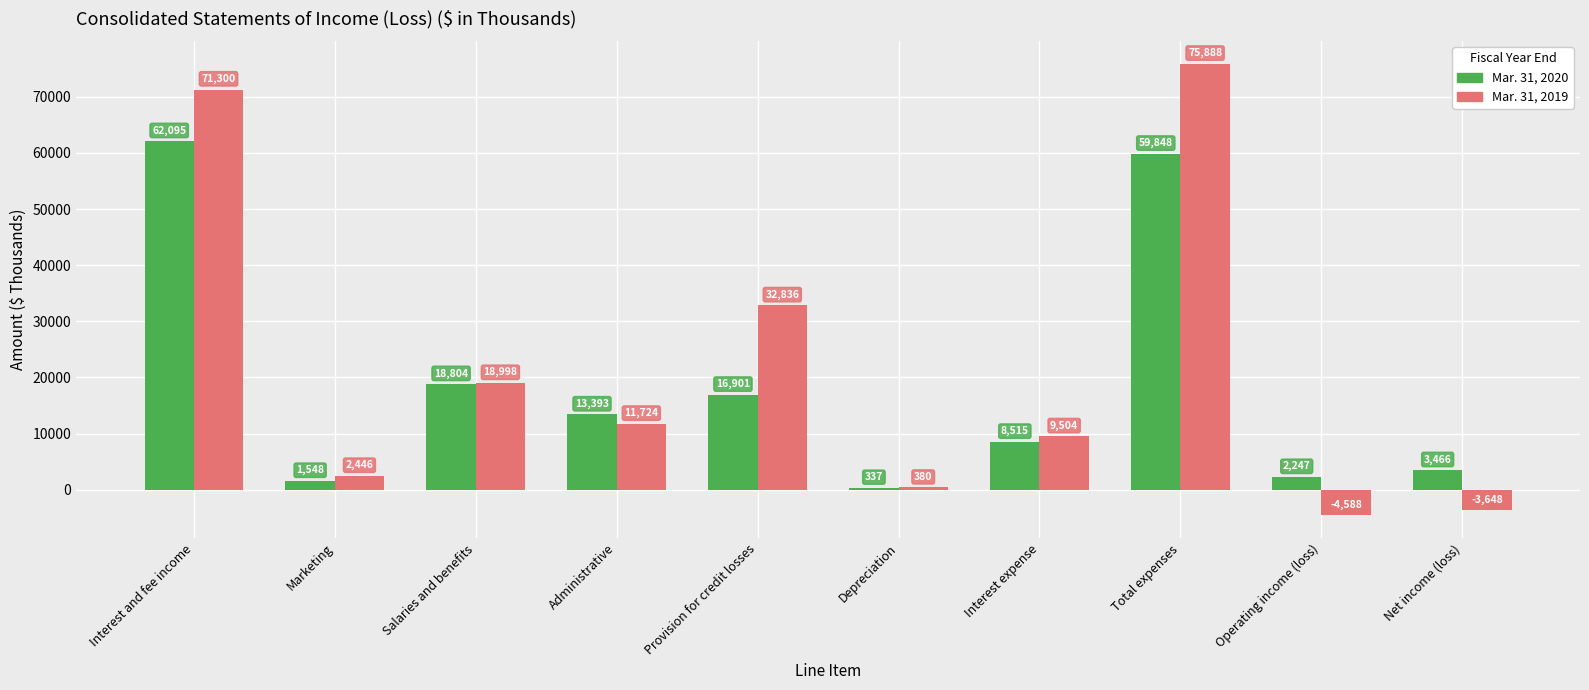

Which series has the largest range (max minus min)?

Mar. 31, 2019